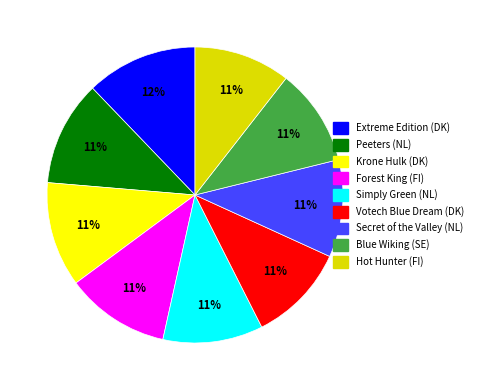

To the nearest percent, what is the average slice percentage?

11%